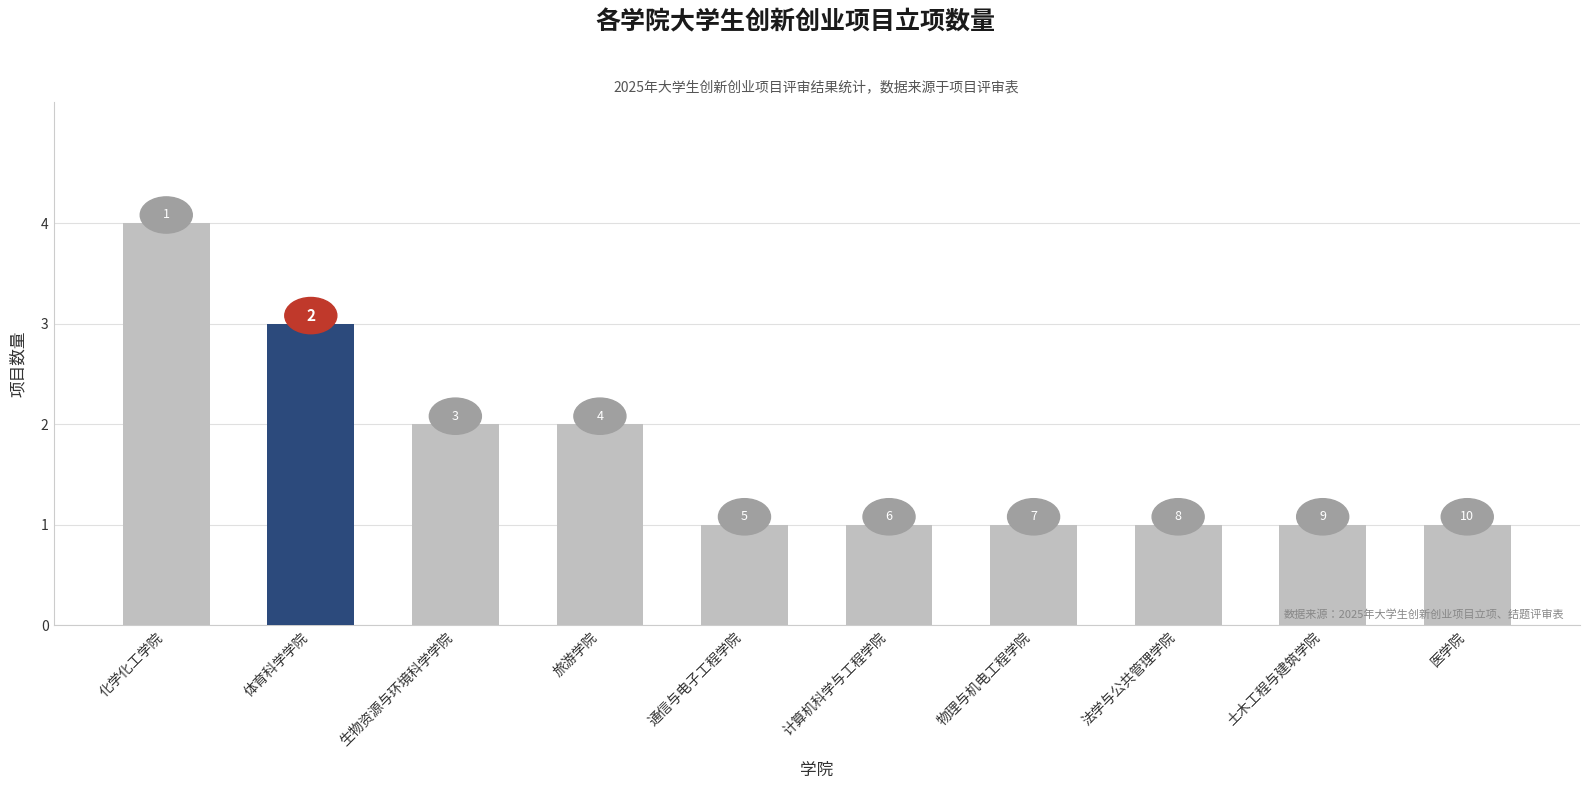

What is the change in value from 化学化工学院 to 体育科学学院?

-1